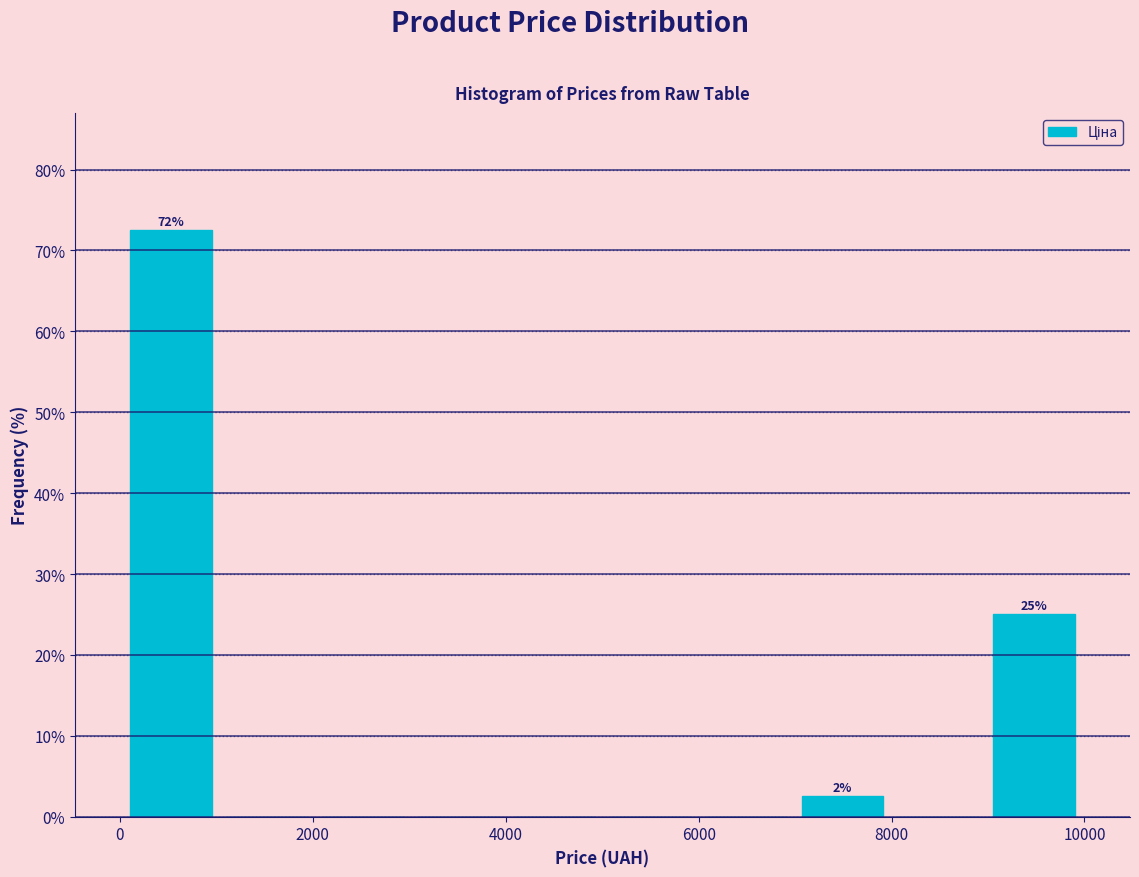

Which range on the x-axis has the tallest bar?

0 to 1000